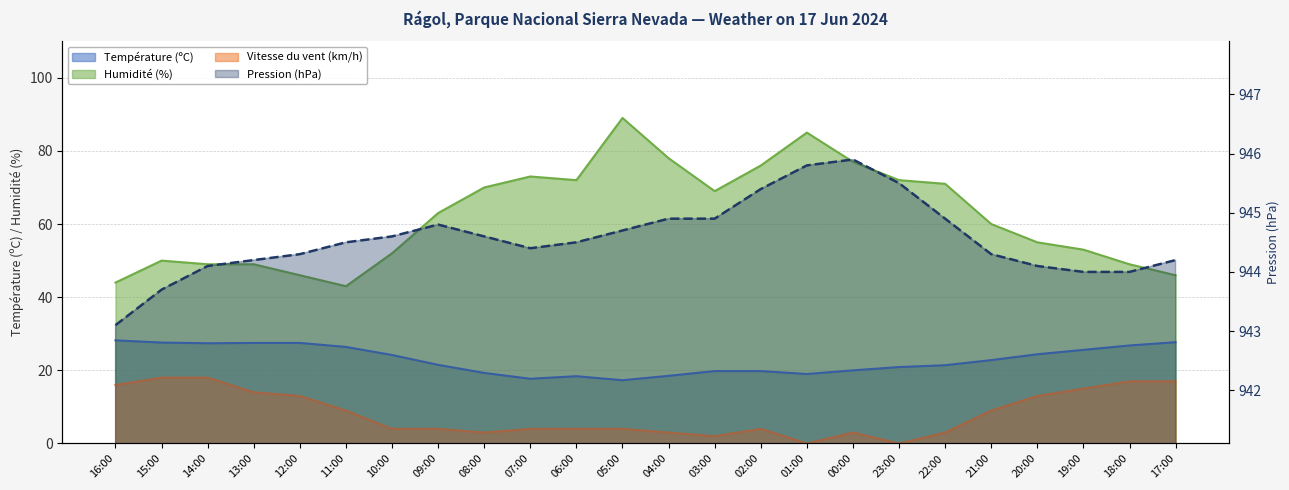

What is the difference between the Pression (hPa) values at 14:00 and 17:00?

0.1